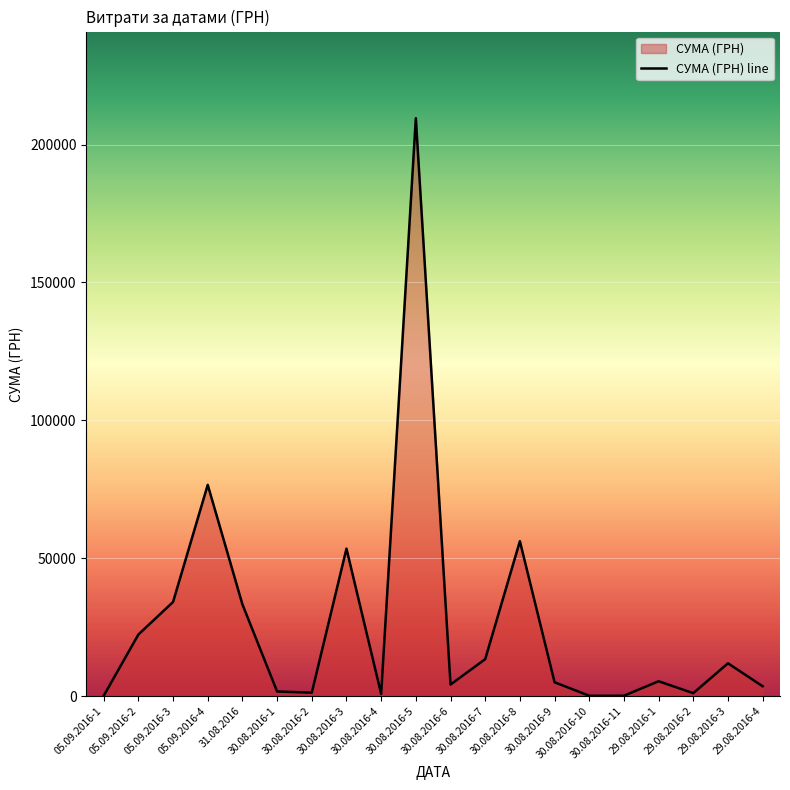

Rank the categories by value from lowest to highest.

05.09.2016-1, 30.08.2016-10, 30.08.2016-11, 30.08.2016-4, 29.08.2016-2, 30.08.2016-2, 30.08.2016-1, 29.08.2016-4, 30.08.2016-6, 30.08.2016-9, 29.08.2016-1, 29.08.2016-3, 30.08.2016-7, 05.09.2016-2, 31.08.2016, 05.09.2016-3, 30.08.2016-3, 30.08.2016-8, 05.09.2016-4, 30.08.2016-5